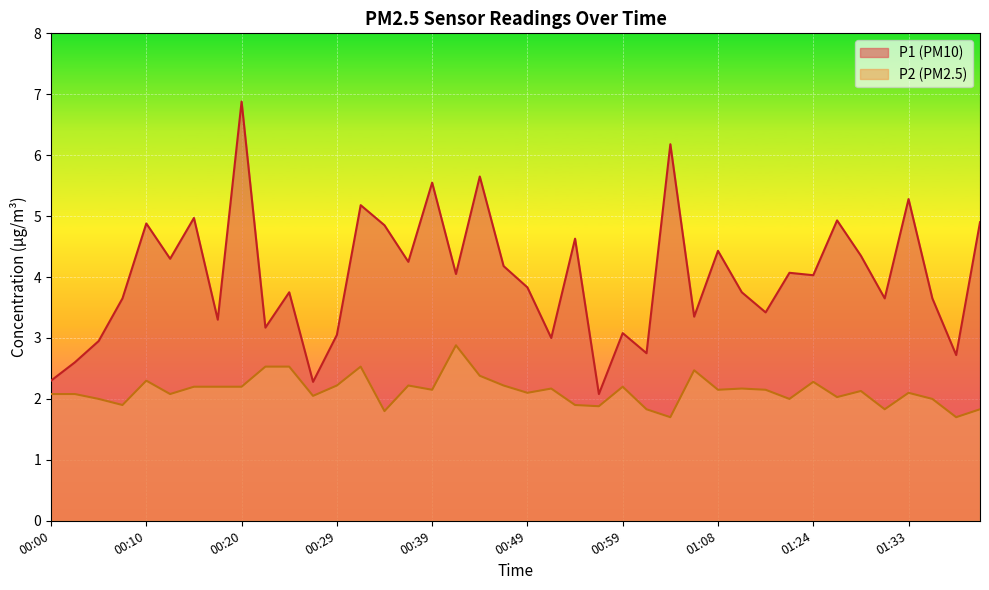

True or false: P1 has a value of 2.7 at 01:39.

True